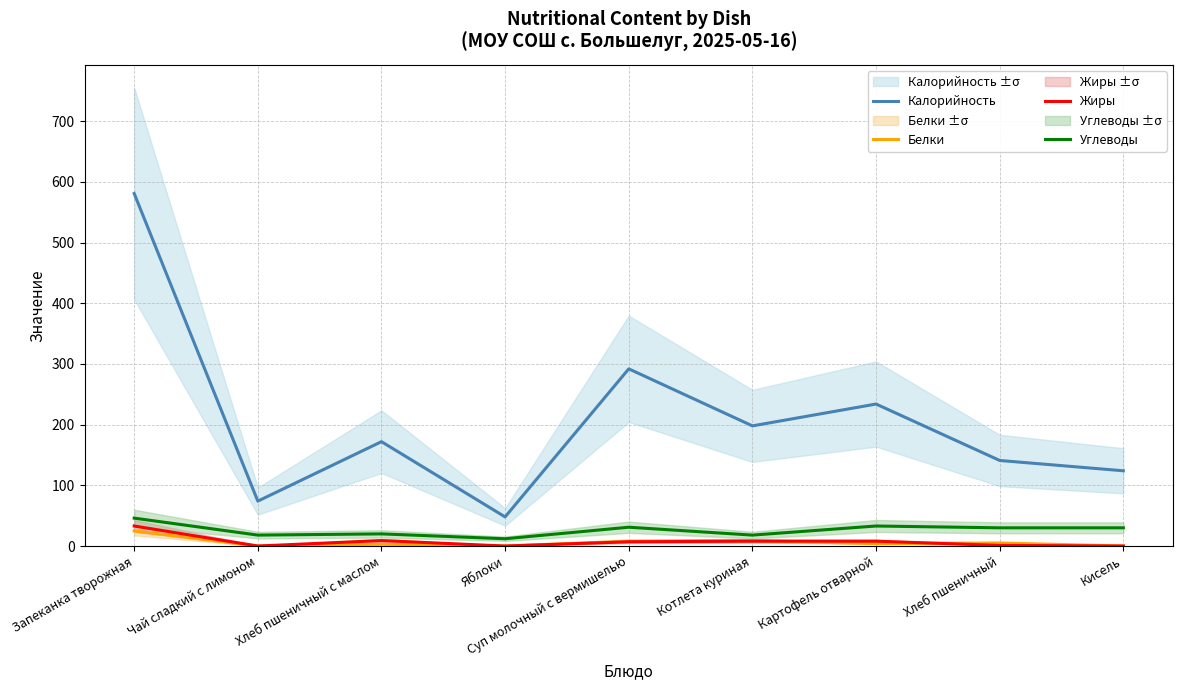

The Жиры series shows 0 at Яблоки. True or false?

True